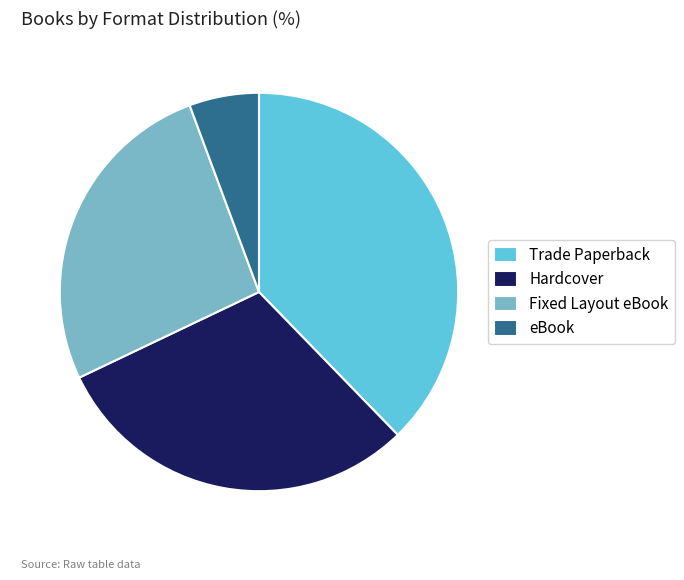

Which has a higher value, eBook or Hardcover?

Hardcover